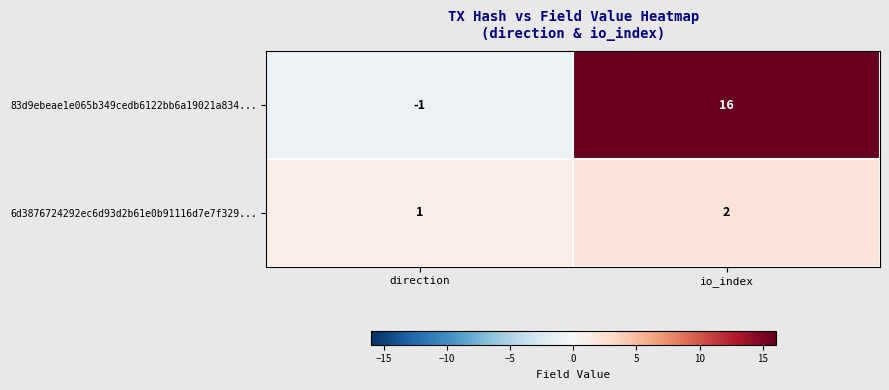

Which series has the largest total across all categories?

83d9ebeae1e065b349cedb6122bb6a19021a834...